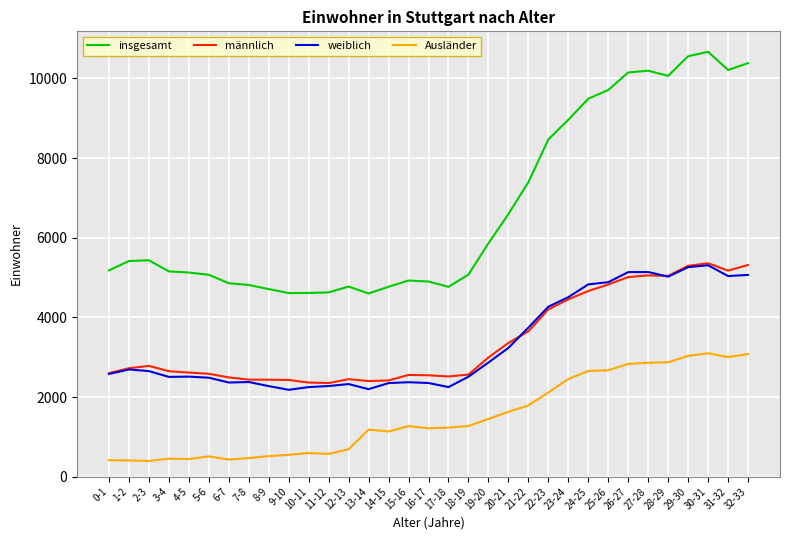

Which series ends up on top after the final intersection of männlich and weiblich?

männlich